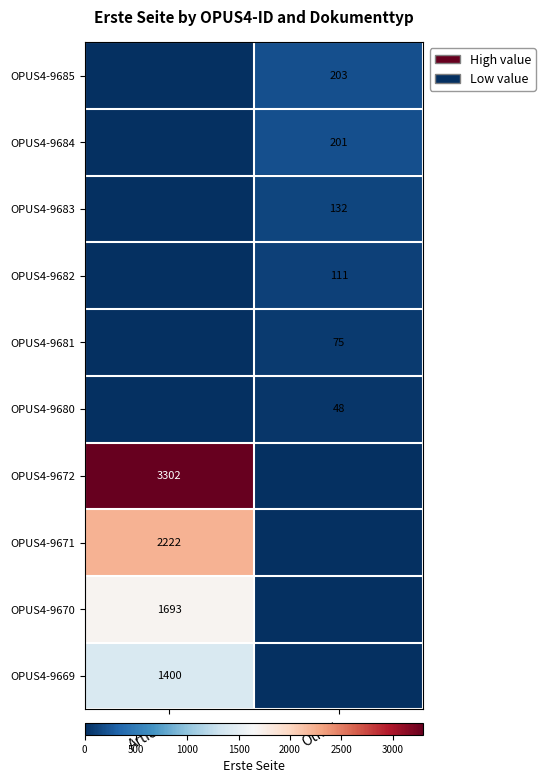

Is it true that OPUS4-9684 equals 201 at Other?

True